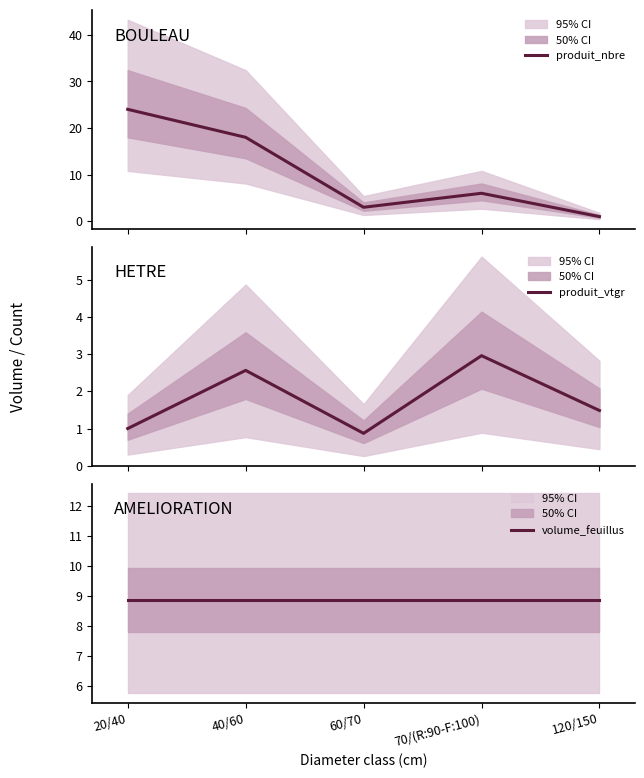

Is this an area chart (filled region under the line)?

No